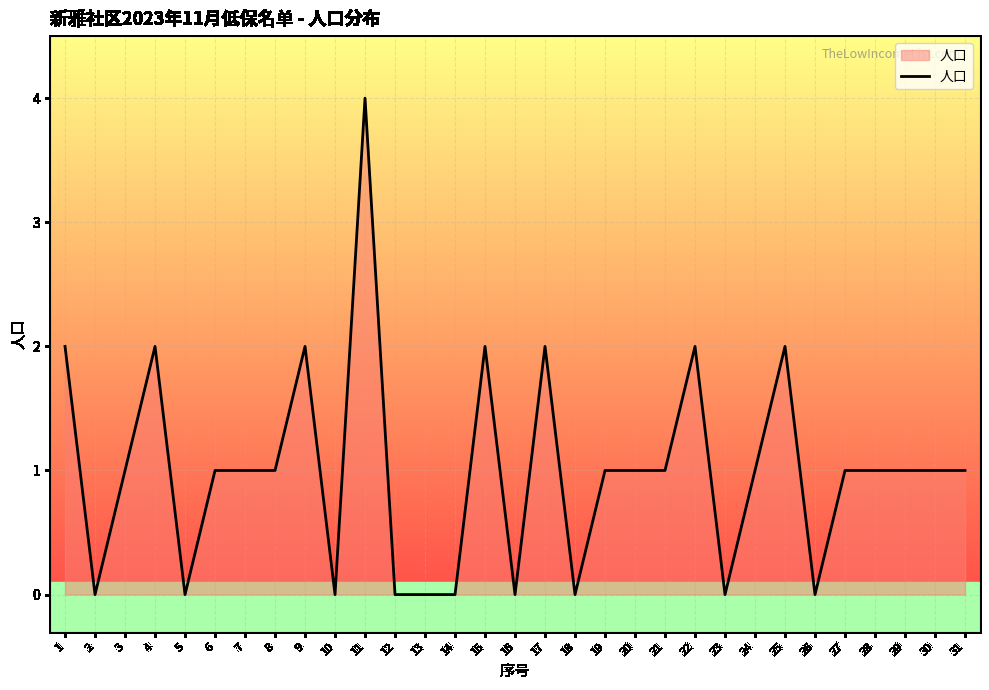

What is the greatest value displayed?

4